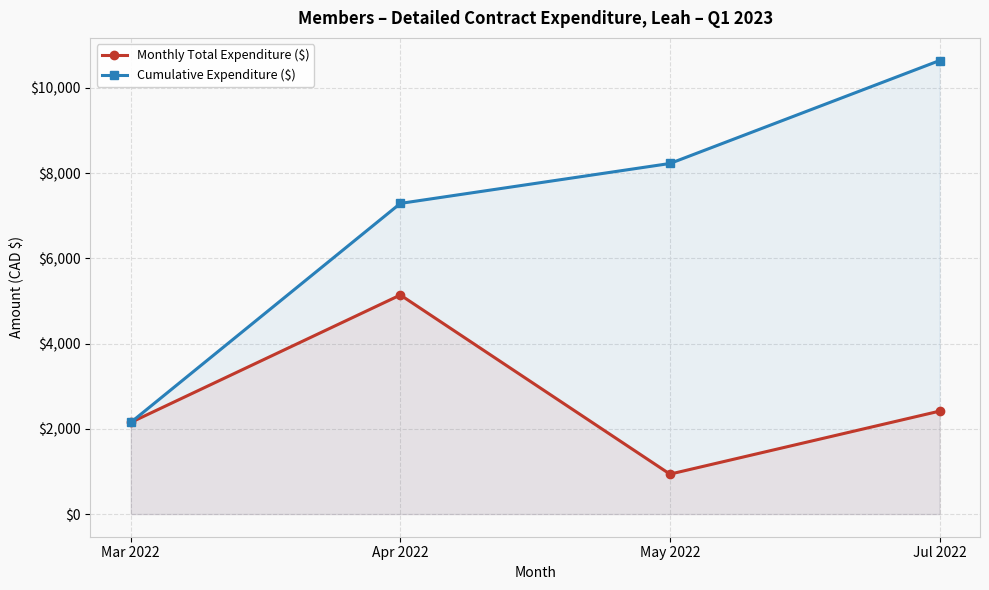

What are all the series names shown in the legend?

Monthly Total Expenditure ($), Cumulative Expenditure ($)